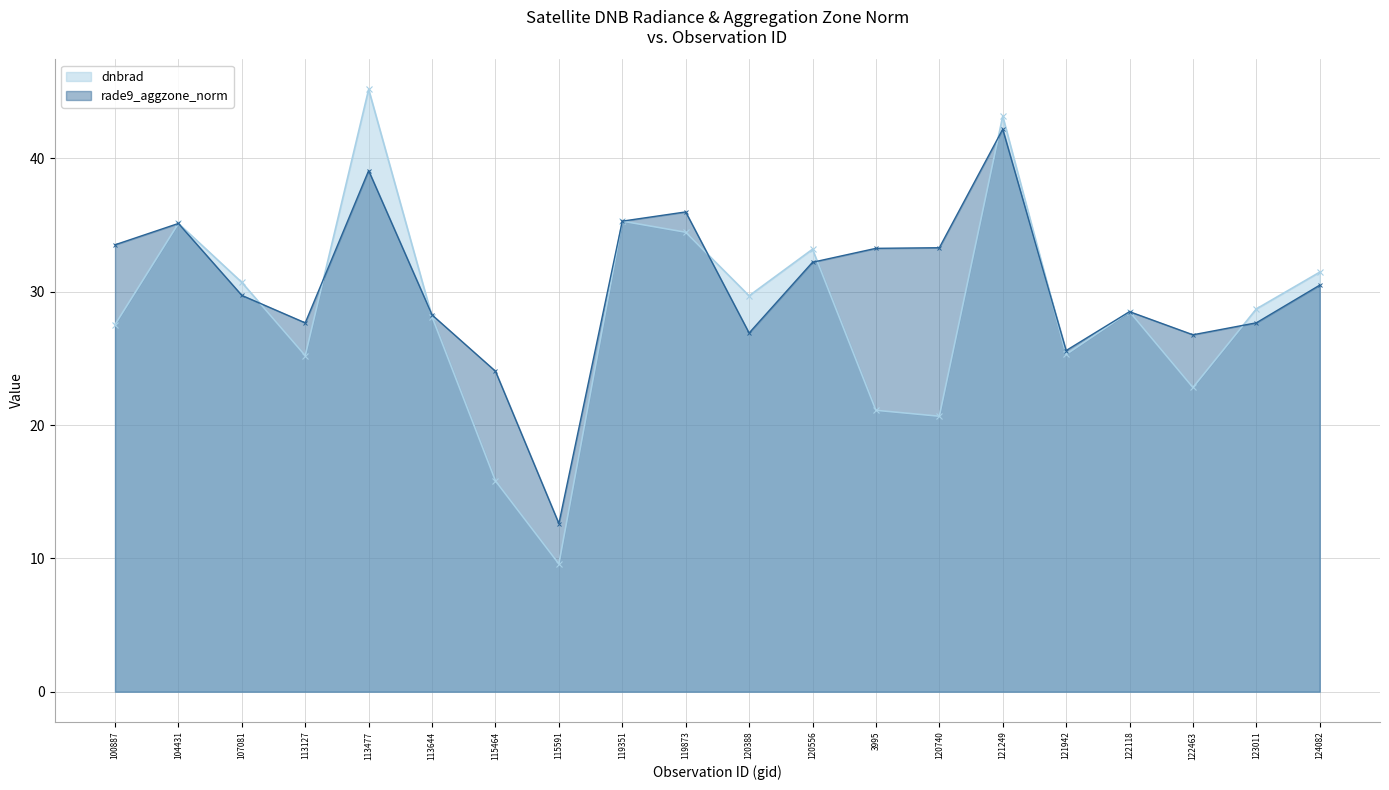

What is the approximate value of rade9_aggzone_norm at 124082?

30.5